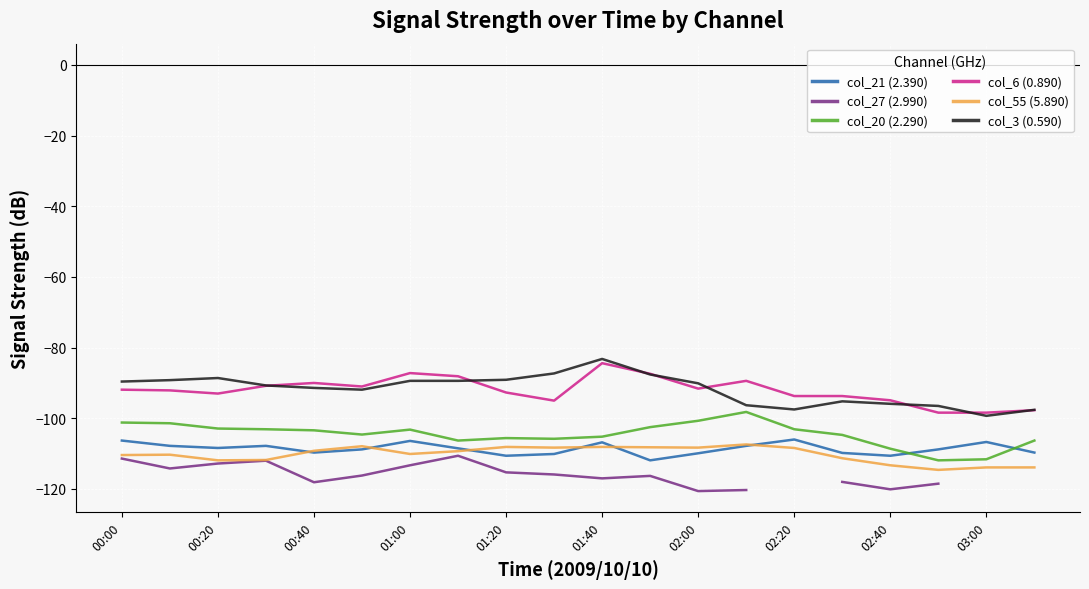

How many data points does each series have?

20